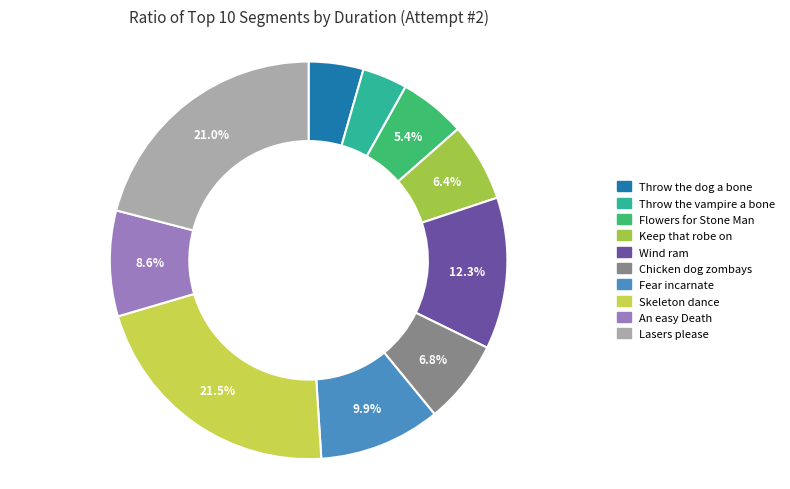

What is the largest slice in the pie chart?

Skeleton dance